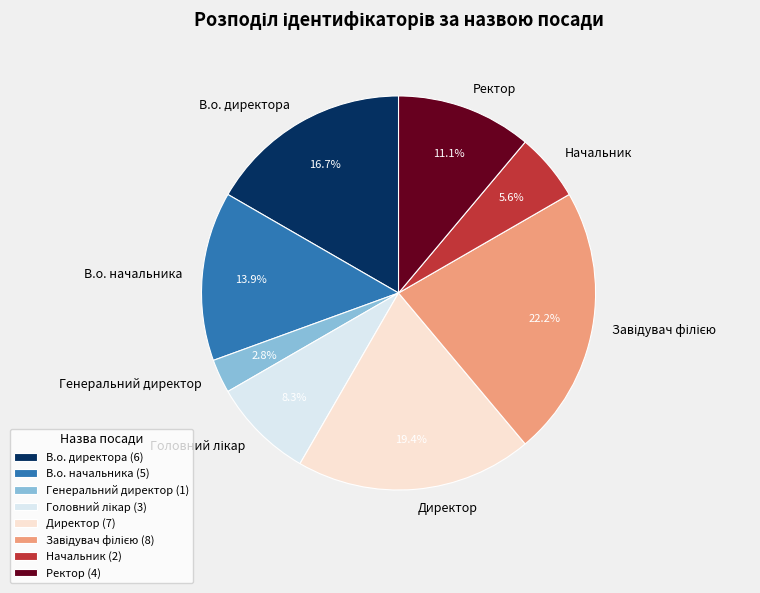

To the nearest percent, what is the difference between the largest and smallest slice percentages?

19%